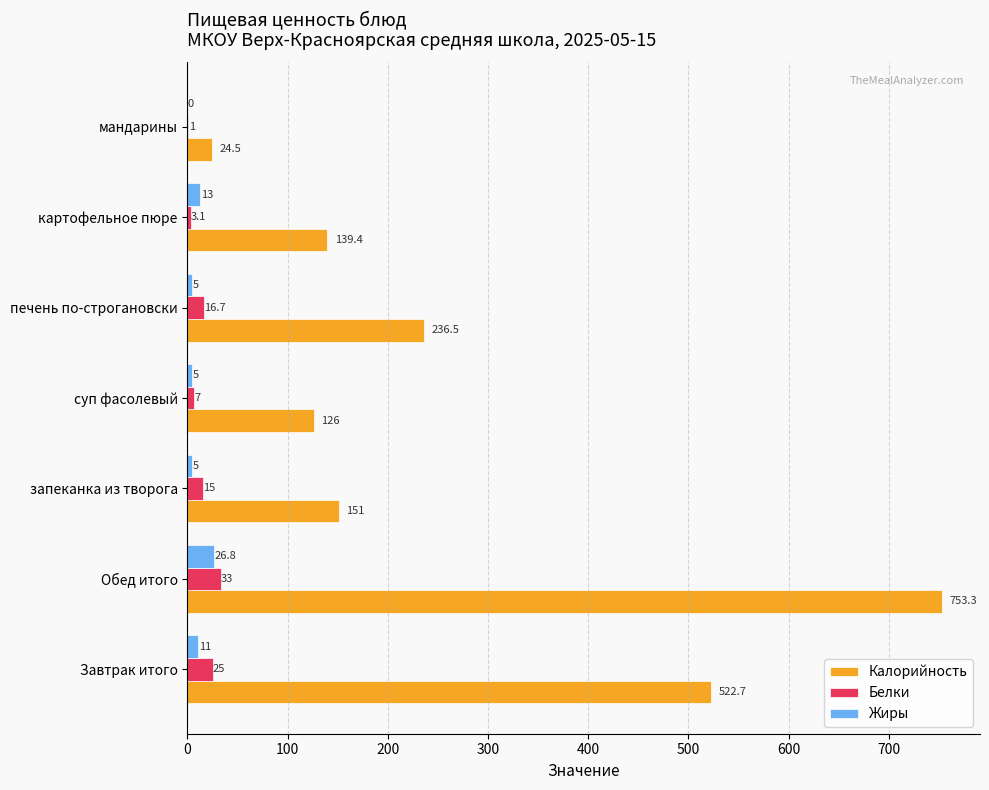

At which category does the chart reach its peak across all series?

Обед итого